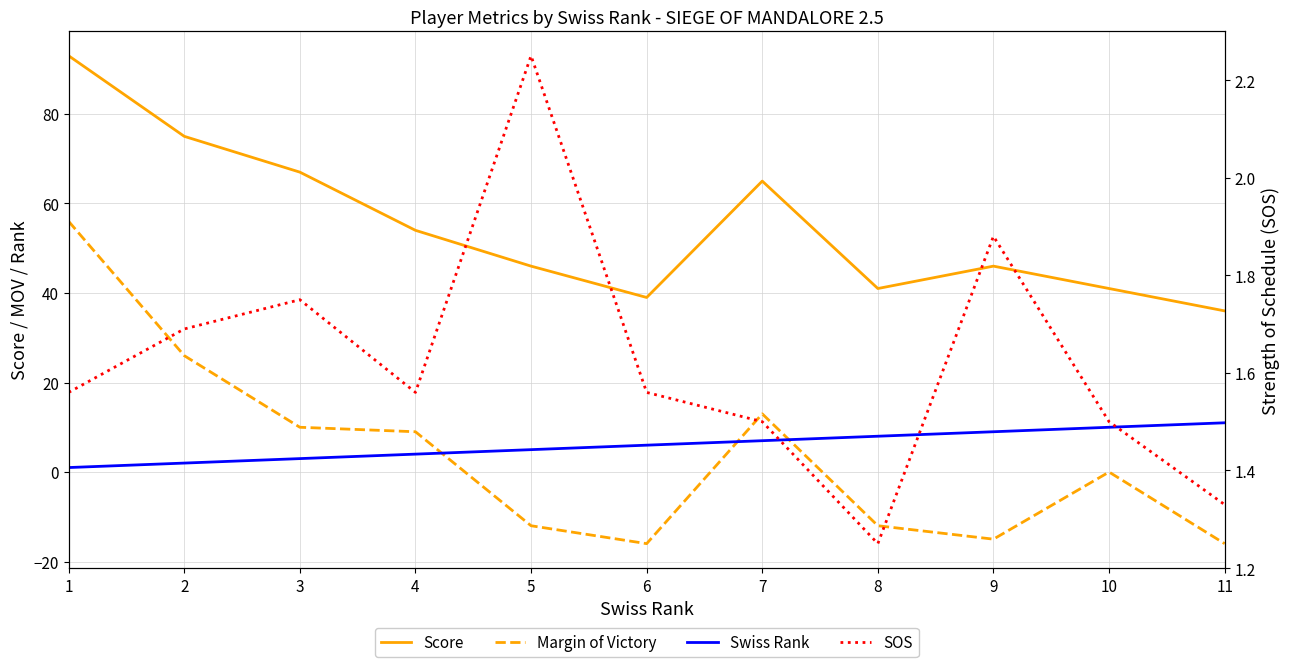

Reading right to left, what are all the values shown in this chart?

Score: 11=36.0	10=41.0	9=46.0	8=41.0	7=65.0	6=39.0	5=46.0	4=54.0	3=67.0	2=75.0	1=93.0
Margin of Victory: 11=-16.0	10=0.0	9=-15.0	8=-12.0	7=13.0	6=-16.0	5=-12.0	4=9.0	3=10.0	2=26.0	1=56.0
Swiss Rank: 11=11.0	10=10.0	9=9.0	8=8.0	7=7.0	6=6.0	5=5.0	4=4.0	3=3.0	2=2.0	1=1.0
SOS: 11=1.3	10=1.5	9=1.9	8=1.2	7=1.5	6=1.6	5=2.2	4=1.6	3=1.8	2=1.7	1=1.6